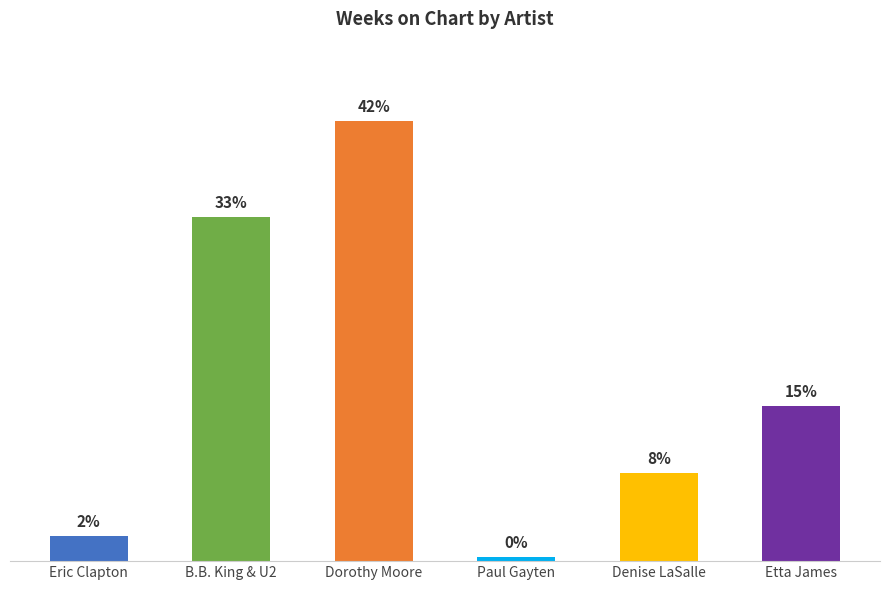

Rank the categories by value from highest to lowest.

Dorothy Moore, B.B. King & U2, Etta James, Denise LaSalle, Eric Clapton, Paul Gayten